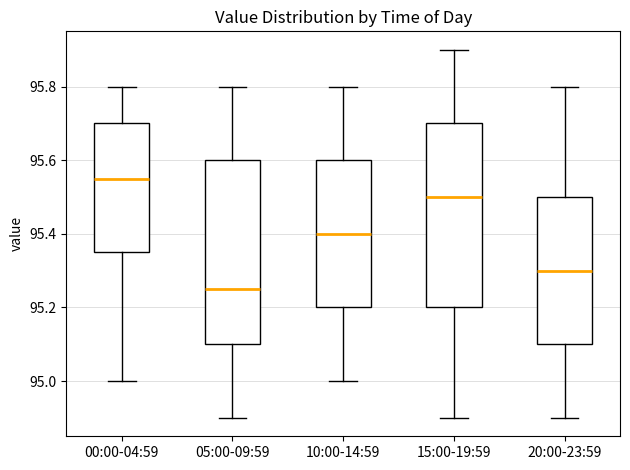

Reading left to right, read every box against the y-axis: the position of its median line, the range the box covers, and the ends of its whiskers. The values are not printed on the chart, so give them approximately, as read against the axis.

00:00-04:59: median 95.56, box 95.36 to 95.70, whiskers 95.00 to 95.80
05:00-09:59: median 95.26, box 95.10 to 95.60, whiskers 94.90 to 95.80
10:00-14:59: median 95.40, box 95.20 to 95.60, whiskers 95.00 to 95.80
15:00-19:59: median 95.50, box 95.20 to 95.70, whiskers 94.90 to 95.90
20:00-23:59: median 95.30, box 95.10 to 95.50, whiskers 94.90 to 95.80